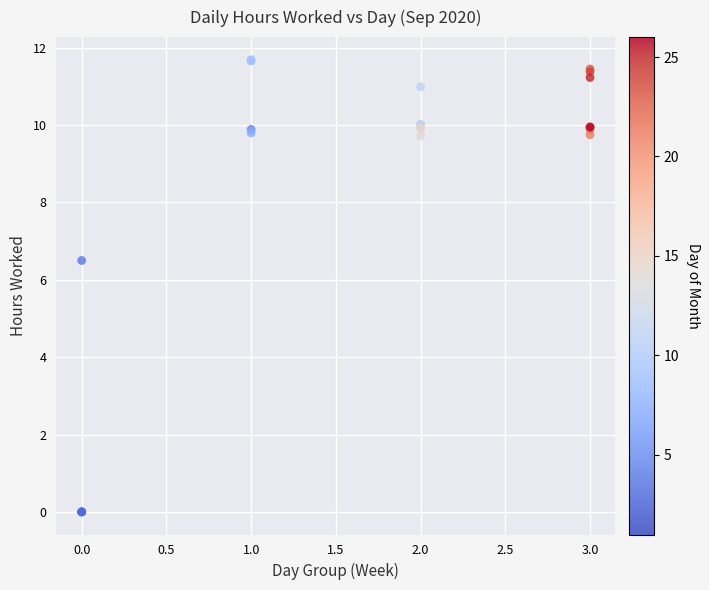

What Y value in the scatter plot is closest to 5?

6.5